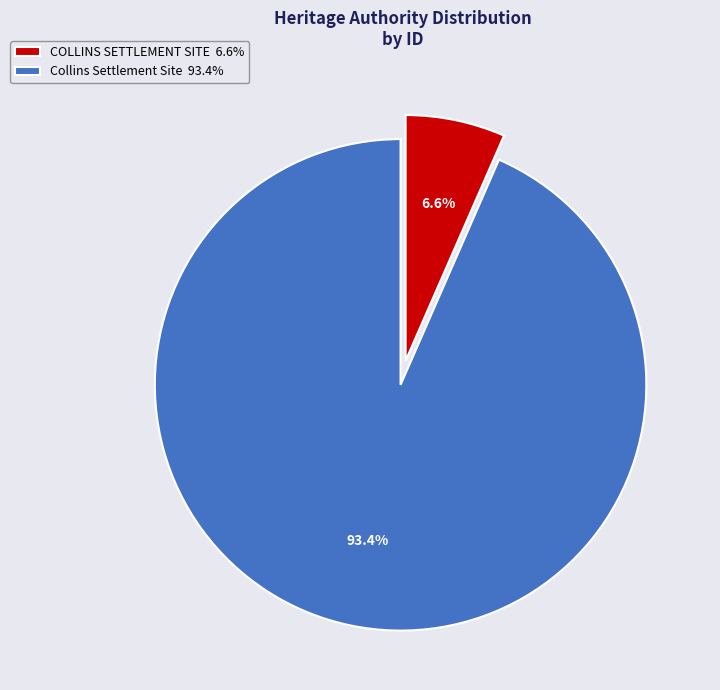

Count the number of slices in the pie.

2